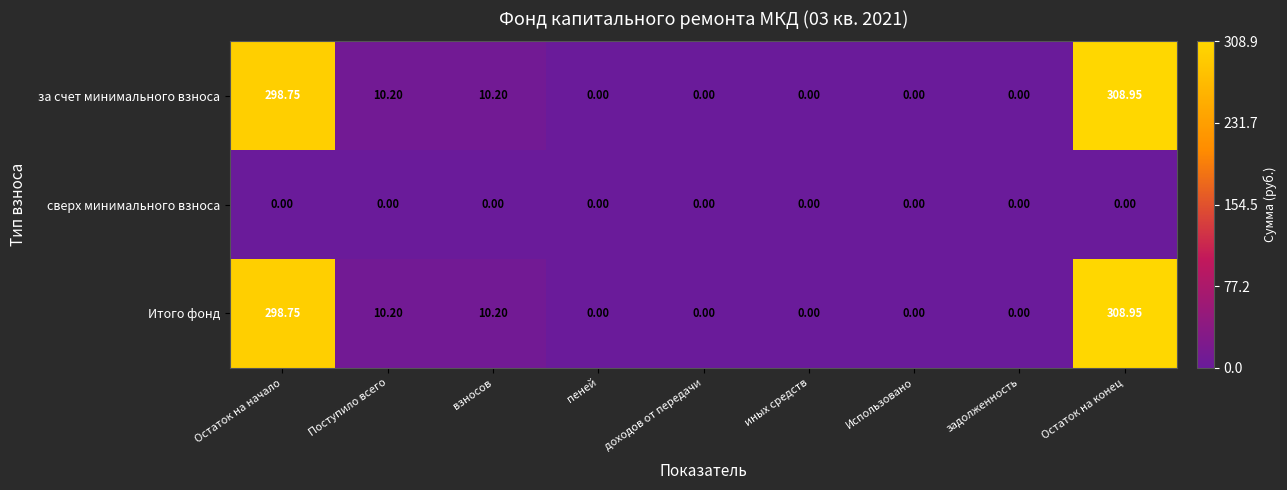

Is the value of Итого фонд at Остаток на начало greater than the value of сверх минимального взноса at пеней?

Yes